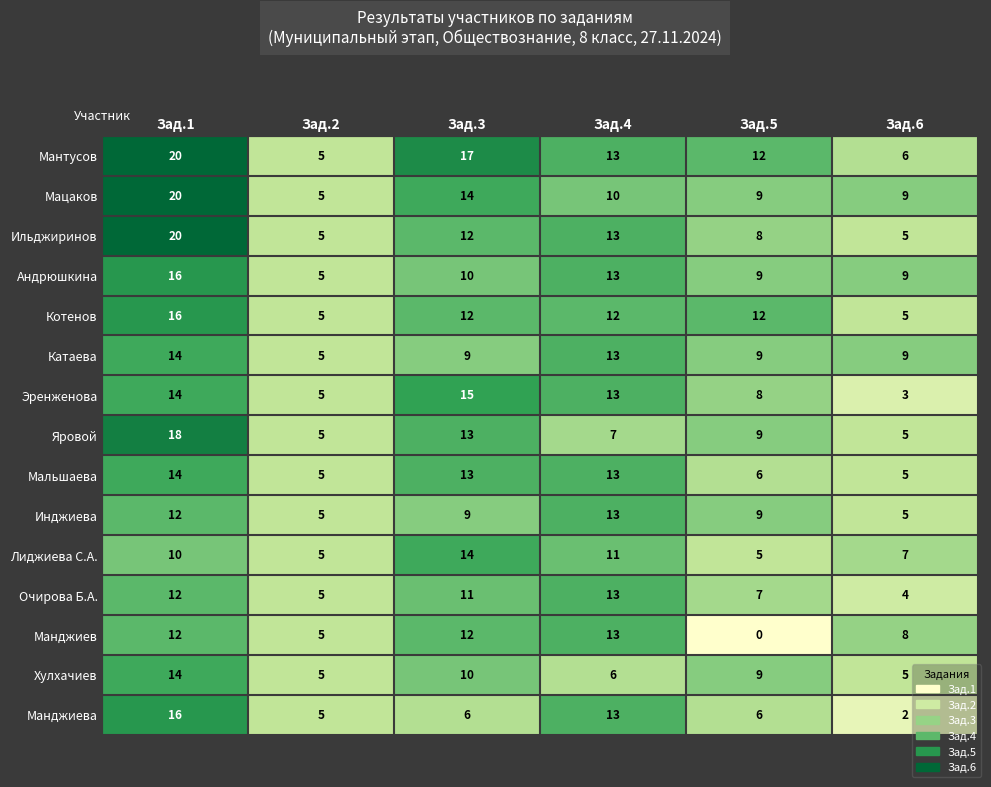

What is the total value across all series at Зад.2?

75